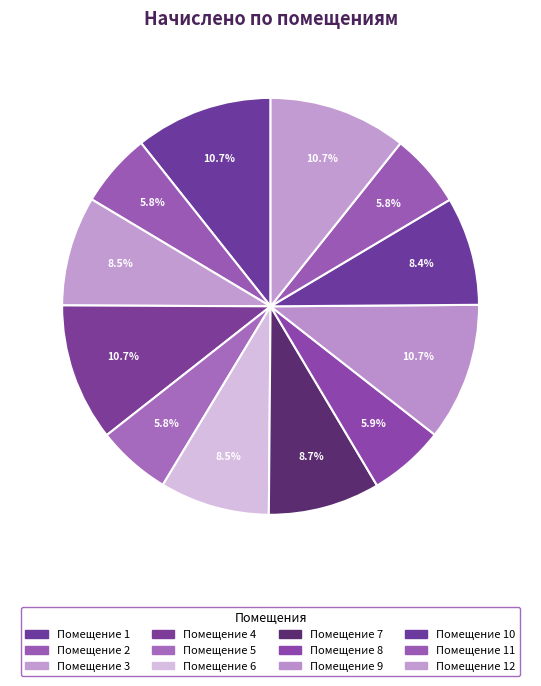

How many slices are in this pie chart?

12